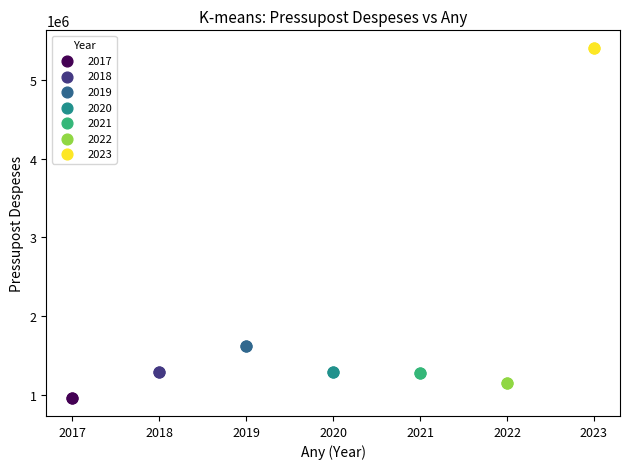

Which series contains the highest Y value?

2023